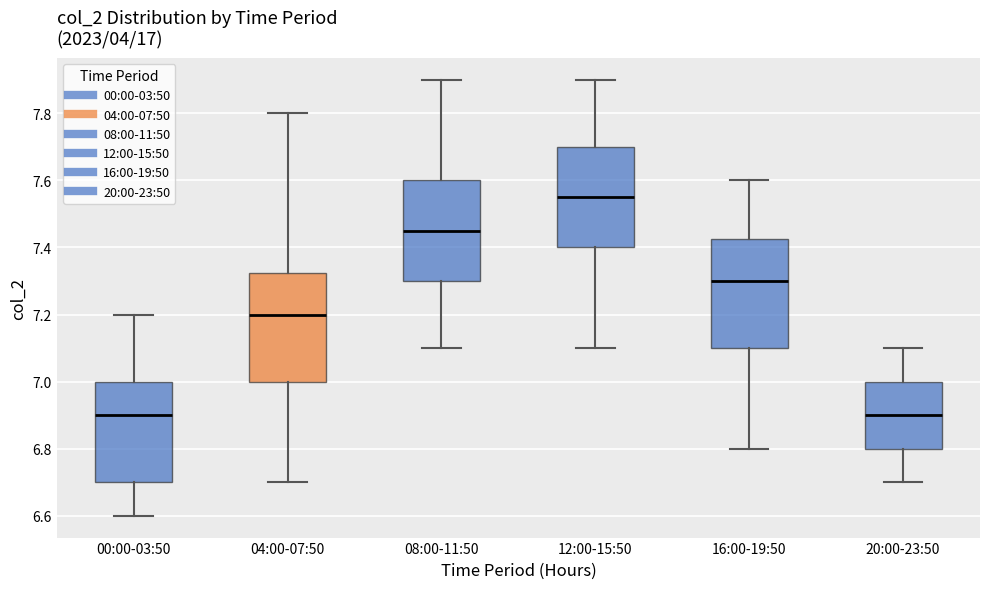

Reading left to right, transcribe this box plot: for each box, give where its median line is, the range the box spans, and where its two whiskers end, as read against the y-axis. The values are not printed on the chart, so give them approximately, as read against the axis.

00:00-03:50: median 6.90, box 6.70 to 7.00, whiskers 6.60 to 7.20
04:00-07:50: median 7.20, box 7.00 to 7.32, whiskers 6.70 to 7.80
08:00-11:50: median 7.46, box 7.30 to 7.60, whiskers 7.10 to 7.90
12:00-15:50: median 7.56, box 7.40 to 7.70, whiskers 7.10 to 7.90
16:00-19:50: median 7.30, box 7.10 to 7.42, whiskers 6.80 to 7.60
20:00-23:50: median 6.90, box 6.80 to 7.00, whiskers 6.70 to 7.10